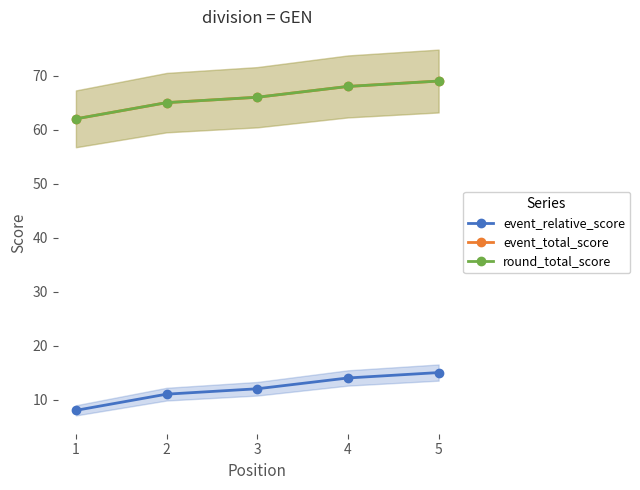

True or false: round_total_score has more than 0 points higher than both neighbors.

False